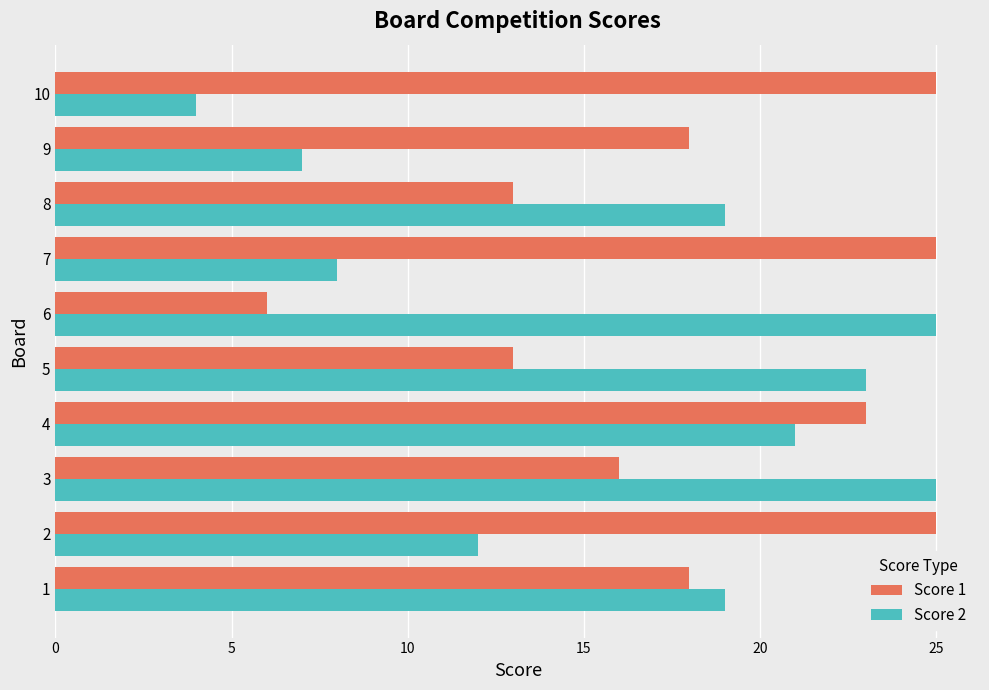

Rank the series by their average value, from lowest to highest.

Score 2, Score 1